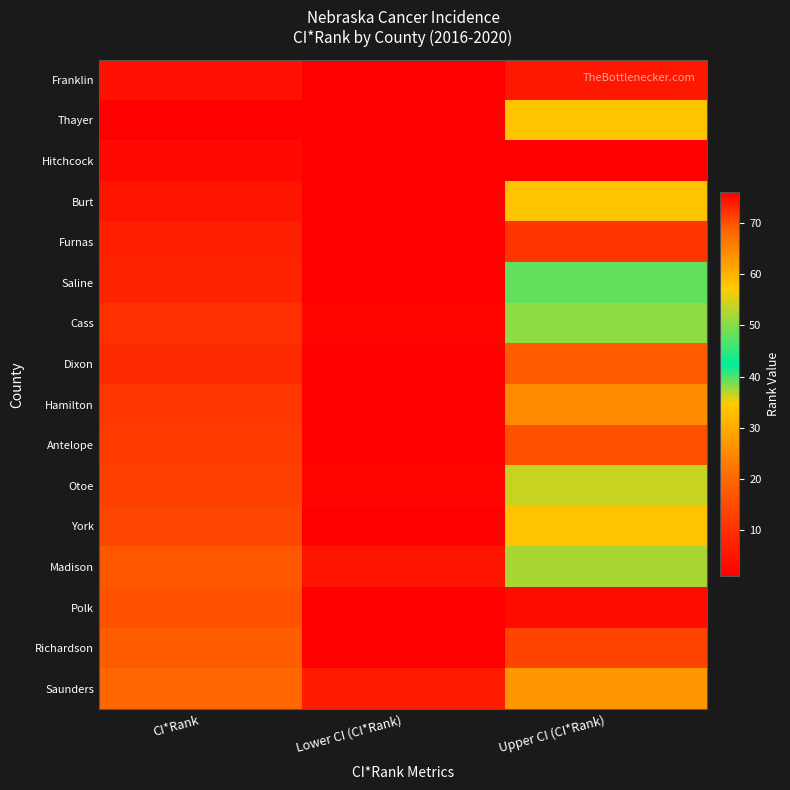

At how many categories does at least one series exceed 42?

1